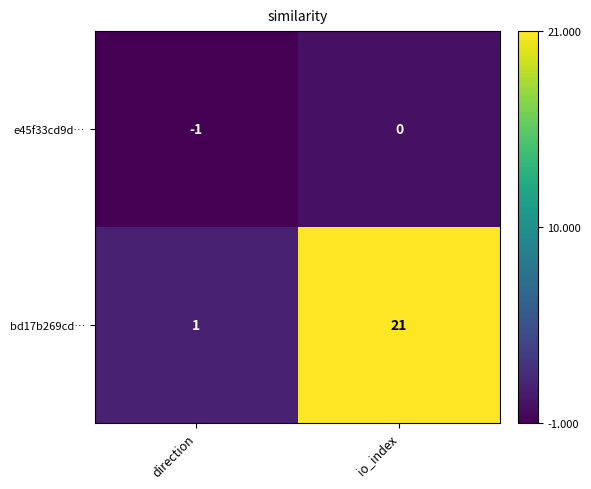

What is the sum of the bd17b269cd… values at io_index and direction?

22